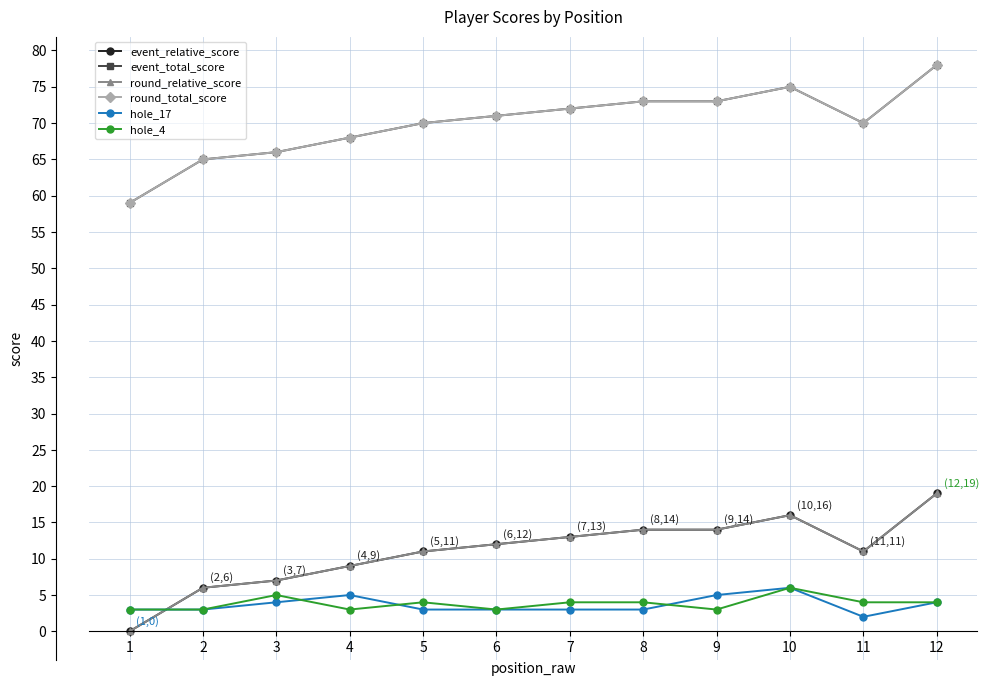

True or false: hole_17 and event_relative_score cross at least once.

True